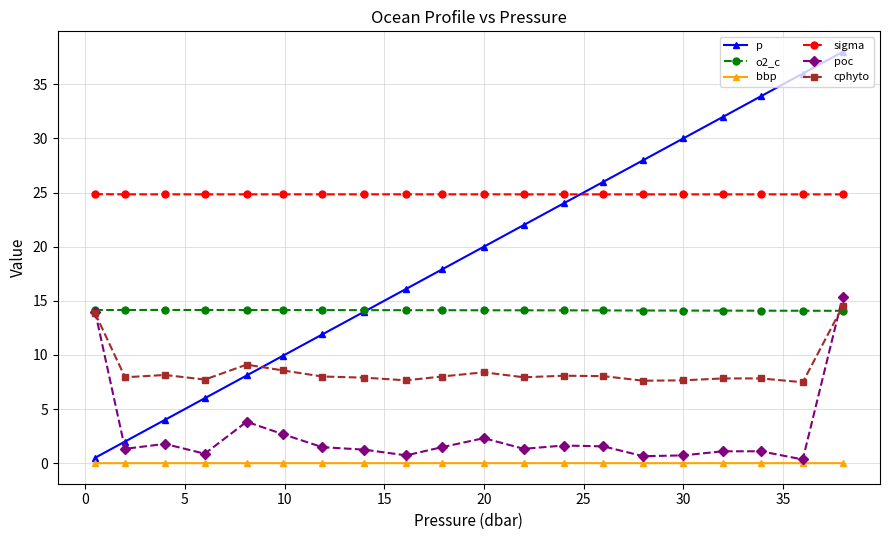

True or false: o2_c and sigma intersect in this chart.

False